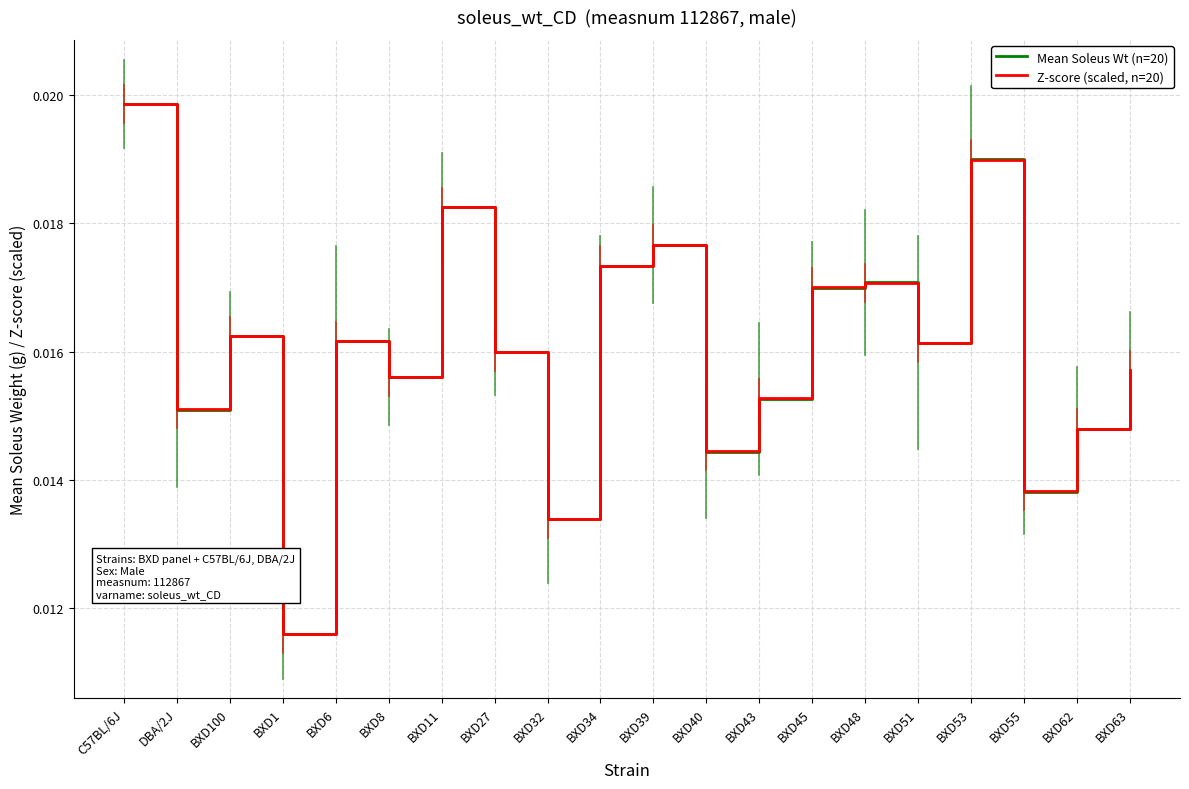

At which category is the sum across all series the highest?

C57BL/6J